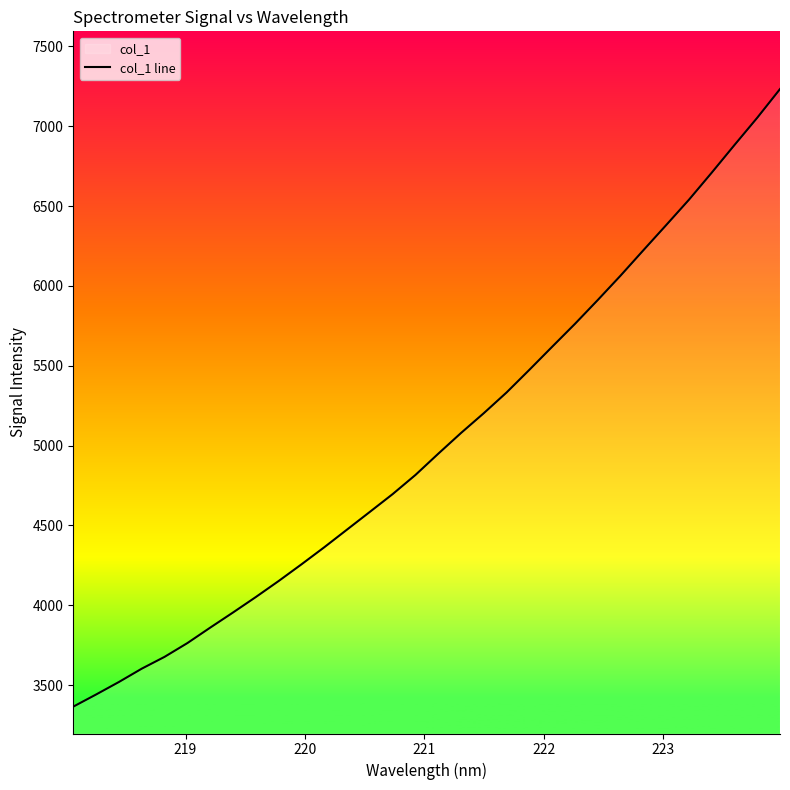

What is the smallest value displayed?

3365.0